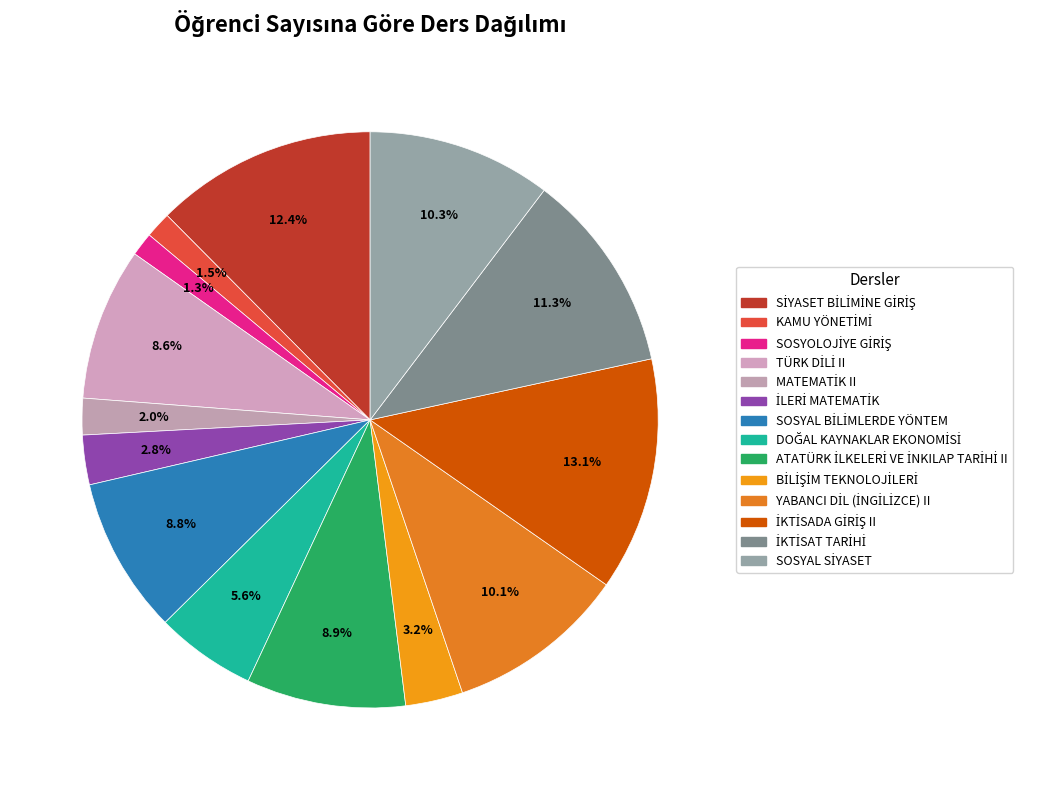

Does SOSYAL SİYASET represent more than half of the total?

No